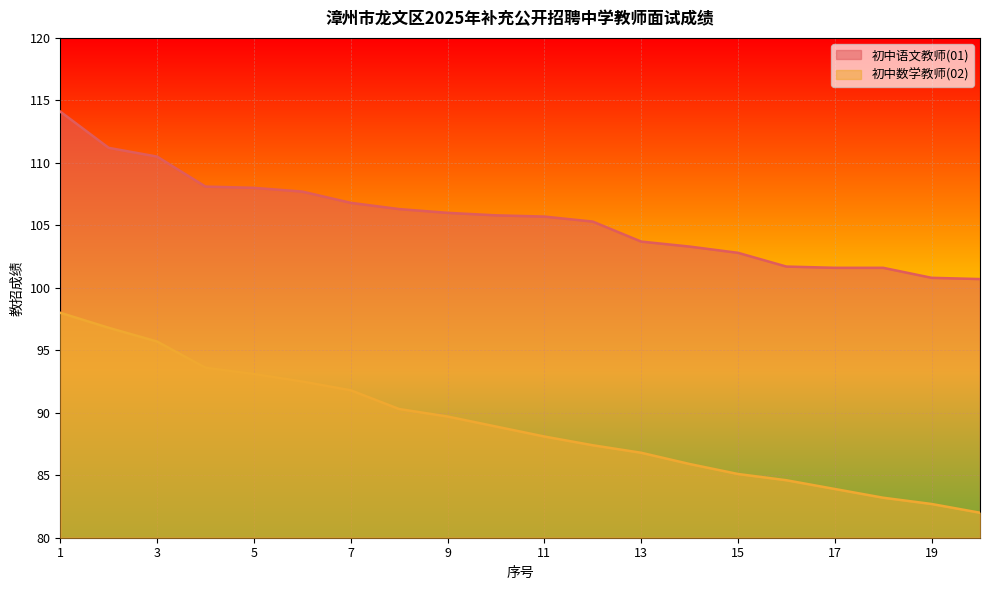

Which series changed the most between 4 and 19?

初中数学教师(02)